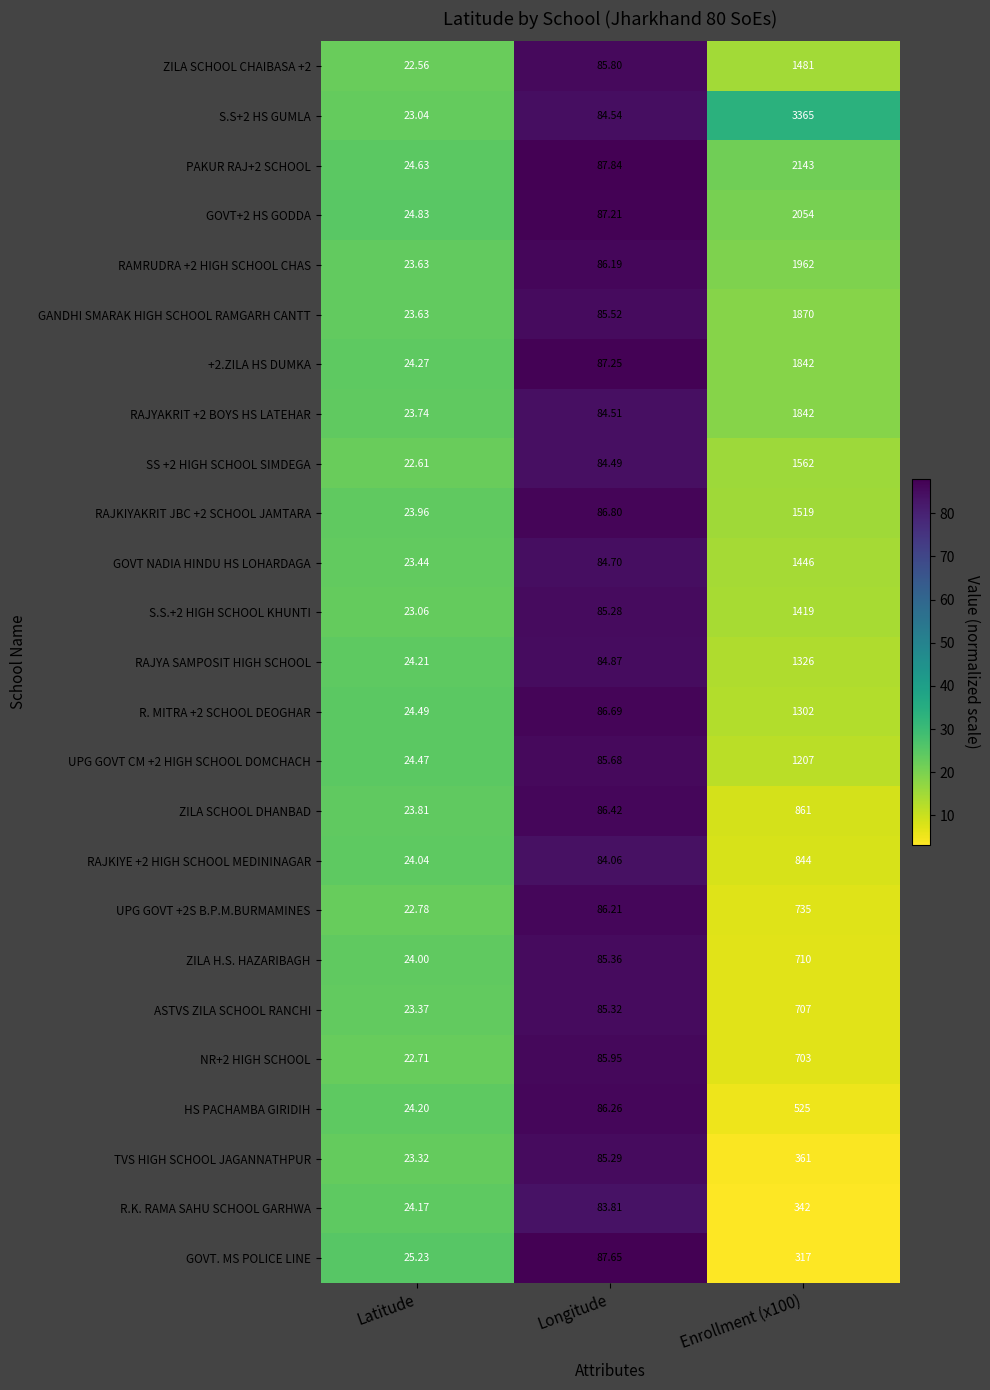

At which label does R. MITRA +2 SCHOOL DEOGHAR reach its minimum?

Latitude